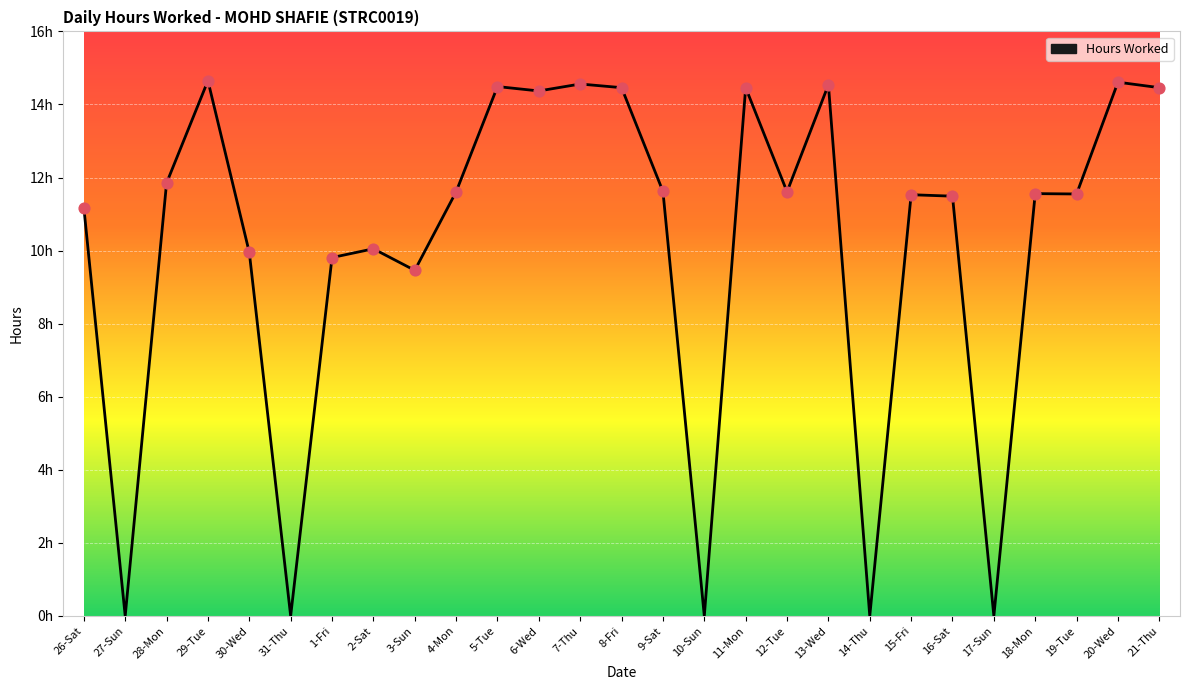

Does the chart have visible grid lines?

Yes